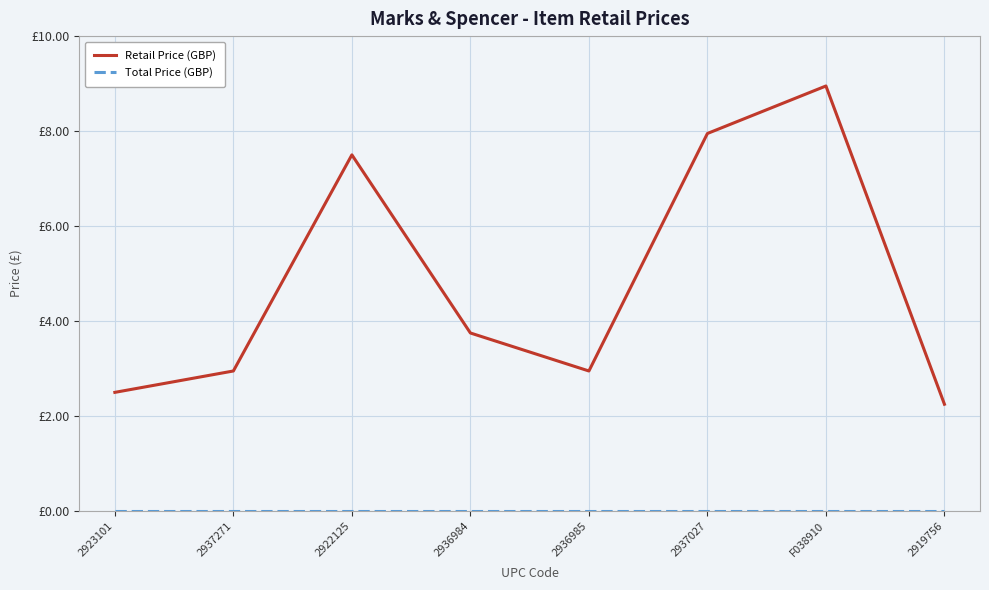

Does the chart have visible grid lines?

Yes